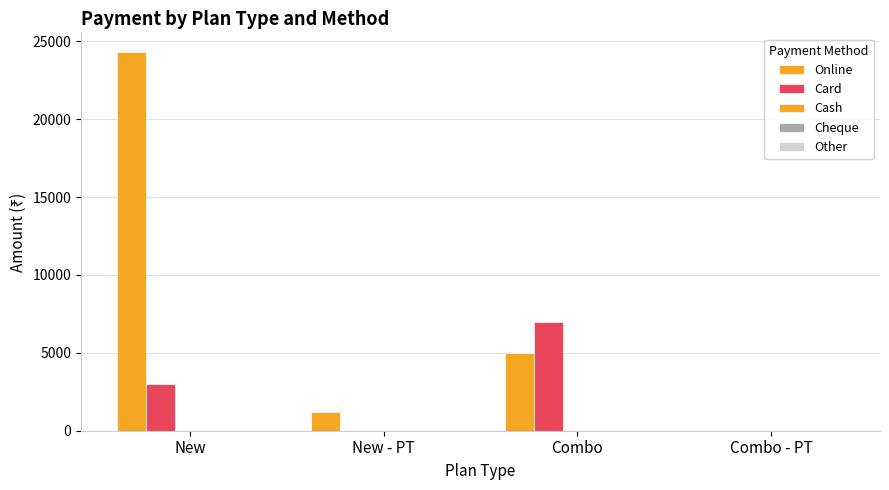

Reading right to left, transcribe all the data shown in this chart.

Online: Combo - PT=0	Combo=5000	New - PT=1200	New=24300
Card: Combo - PT=0	Combo=7000	New - PT=0	New=3000
Cash: Combo - PT=0	Combo=0	New - PT=0	New=0
Cheque: Combo - PT=0	Combo=0	New - PT=0	New=0
Other: Combo - PT=0	Combo=0	New - PT=0	New=0